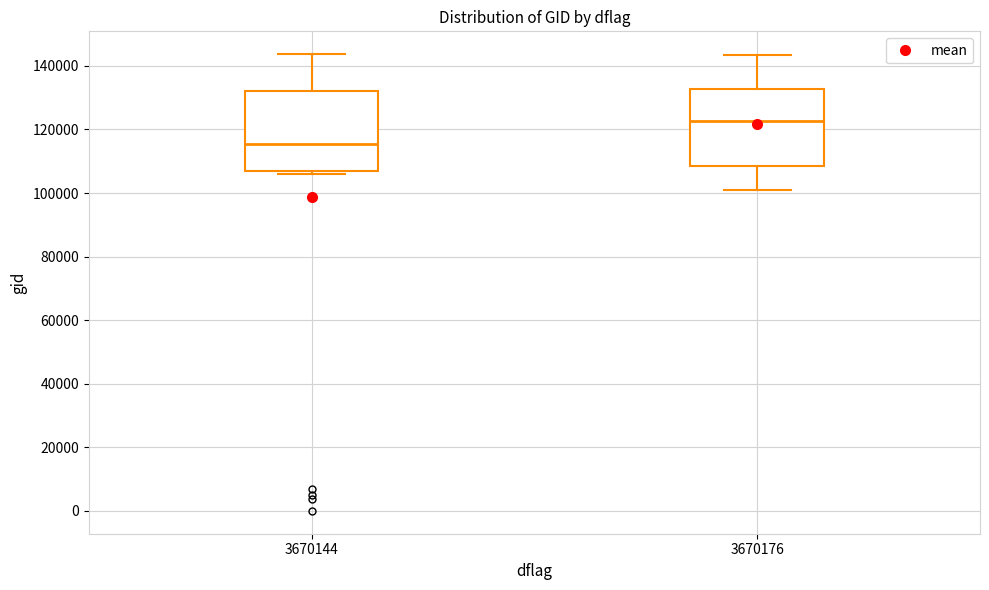

Reading left to right, read every box against the y-axis: the position of its median line, the range the box covers, and the ends of its whiskers. The values are not printed on the chart, so give them approximately, as read against the axis.

3670144: median 116000, box 106000 to 132000, whiskers 106000 (just below the box's lower edge) to 144000
3670176: median 122000, box 108000 to 132000, whiskers 100000 to 144000